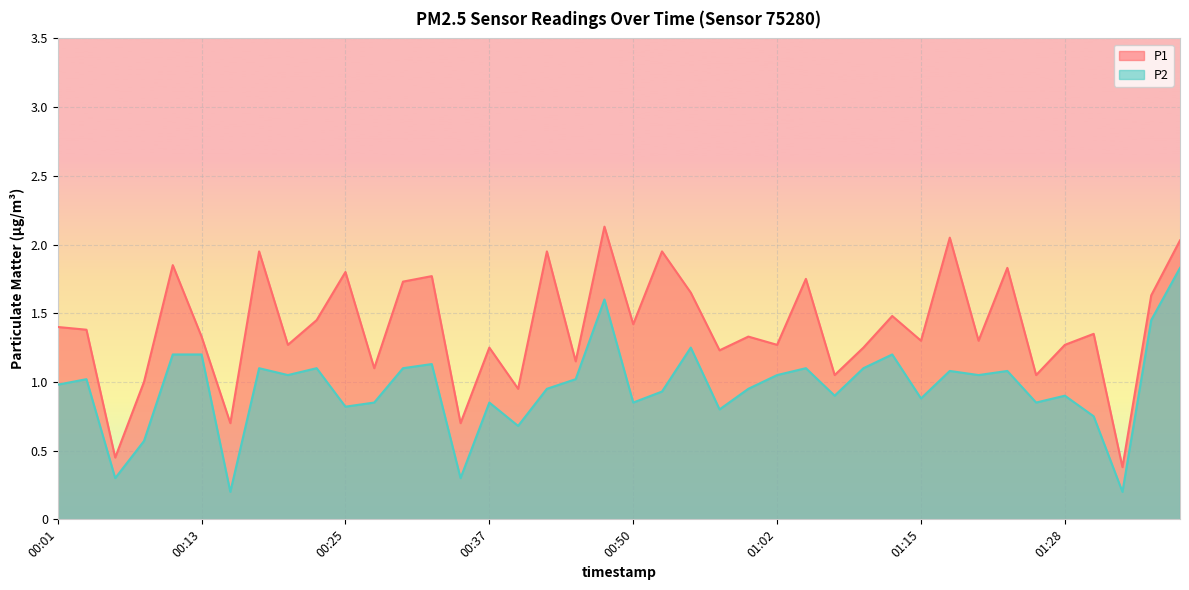

True or false: P2 has a value of 1.1 at 00:23.

True